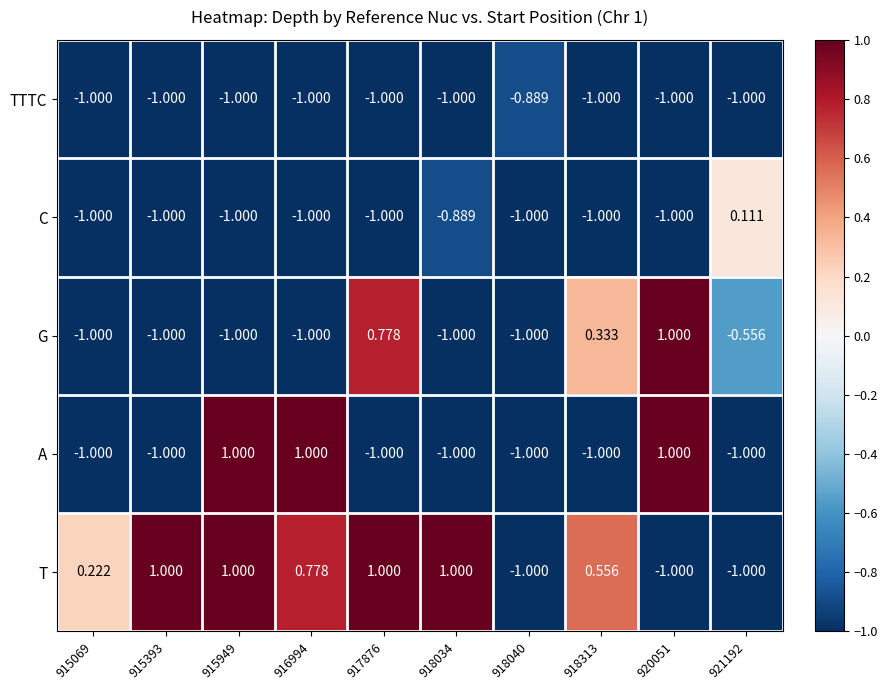

Which series changed the most between 917876 and 918313?

G